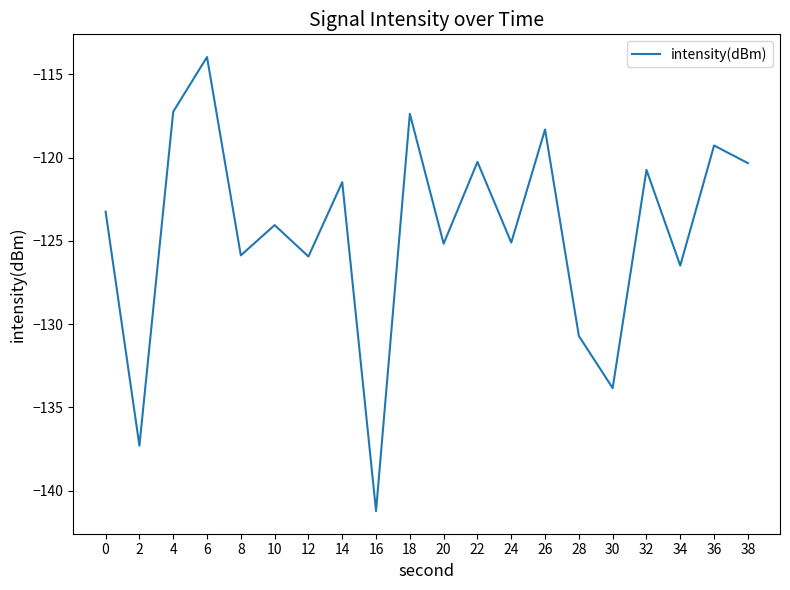

Where does the data first go above -123?

4